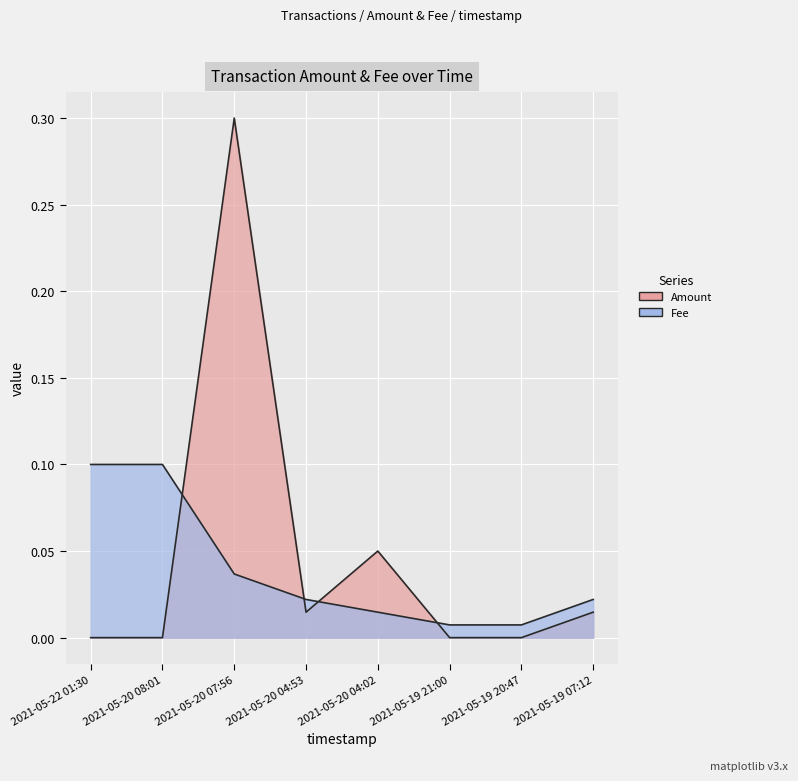

Which series has the largest total across all categories?

Amount